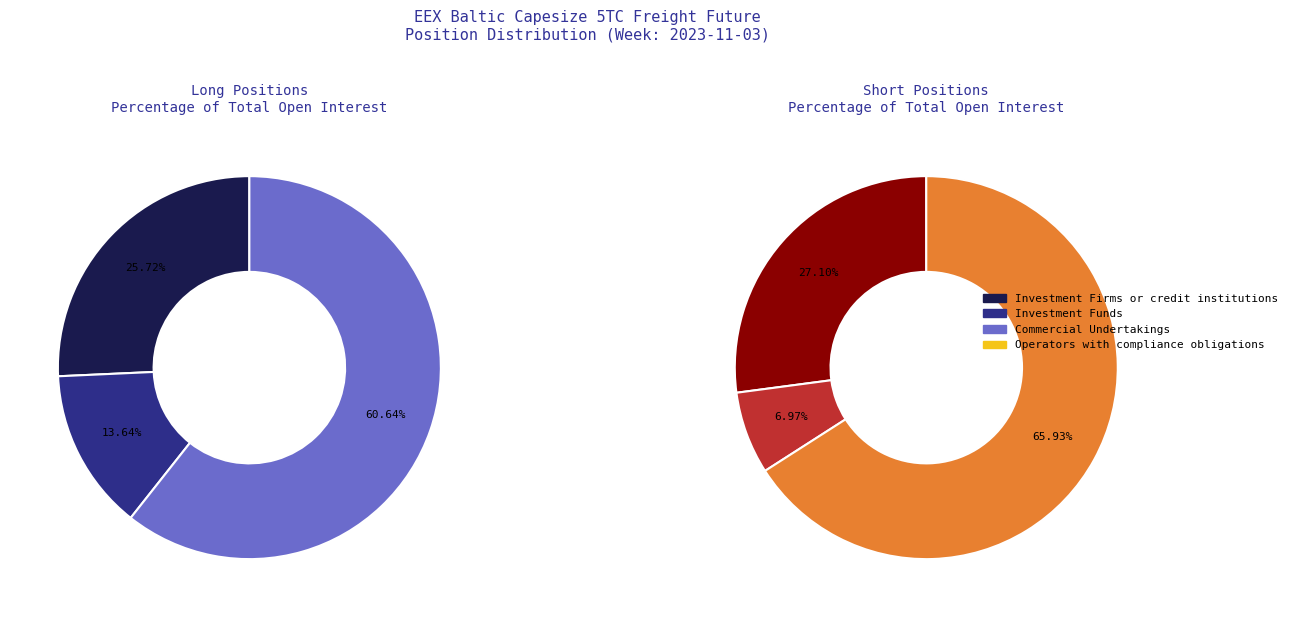

To the nearest percent, what is the difference between the largest and smallest slice percentages?

66%